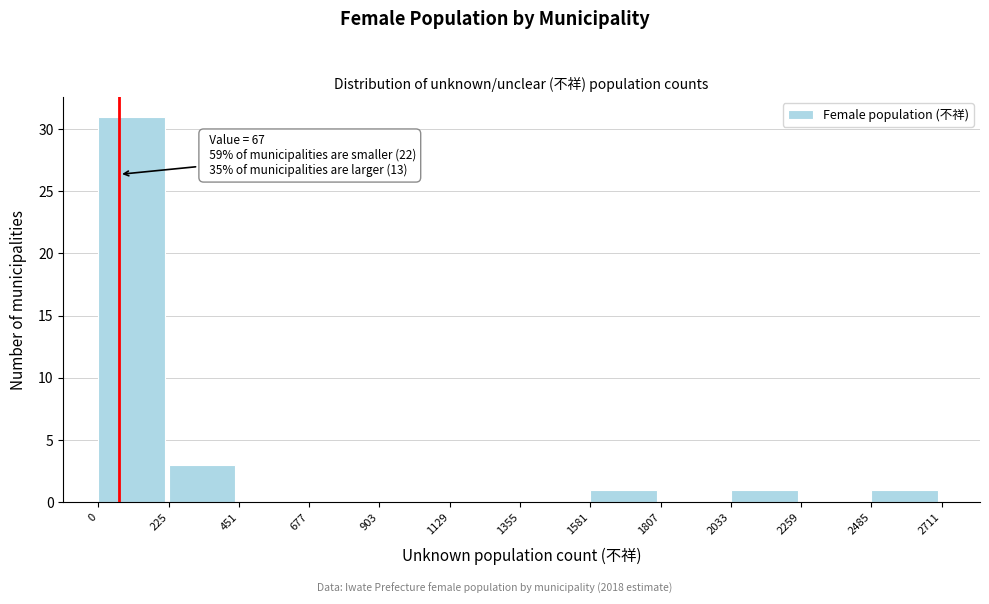

Over which range of the x-axis is the bar tallest?

0 to 225